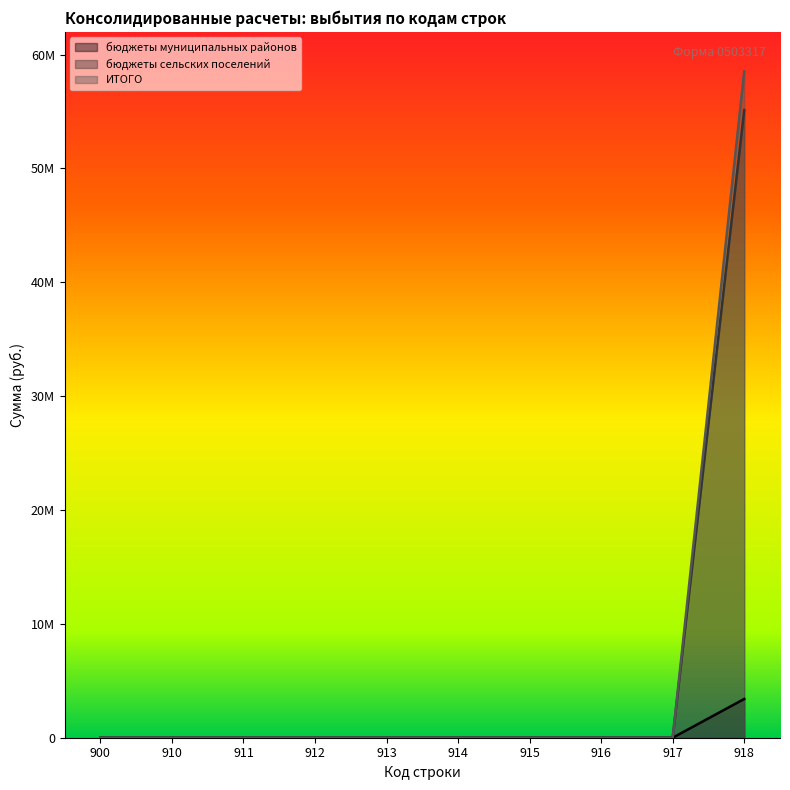

Where is ИТОГО nearest to the value 27565819?

900